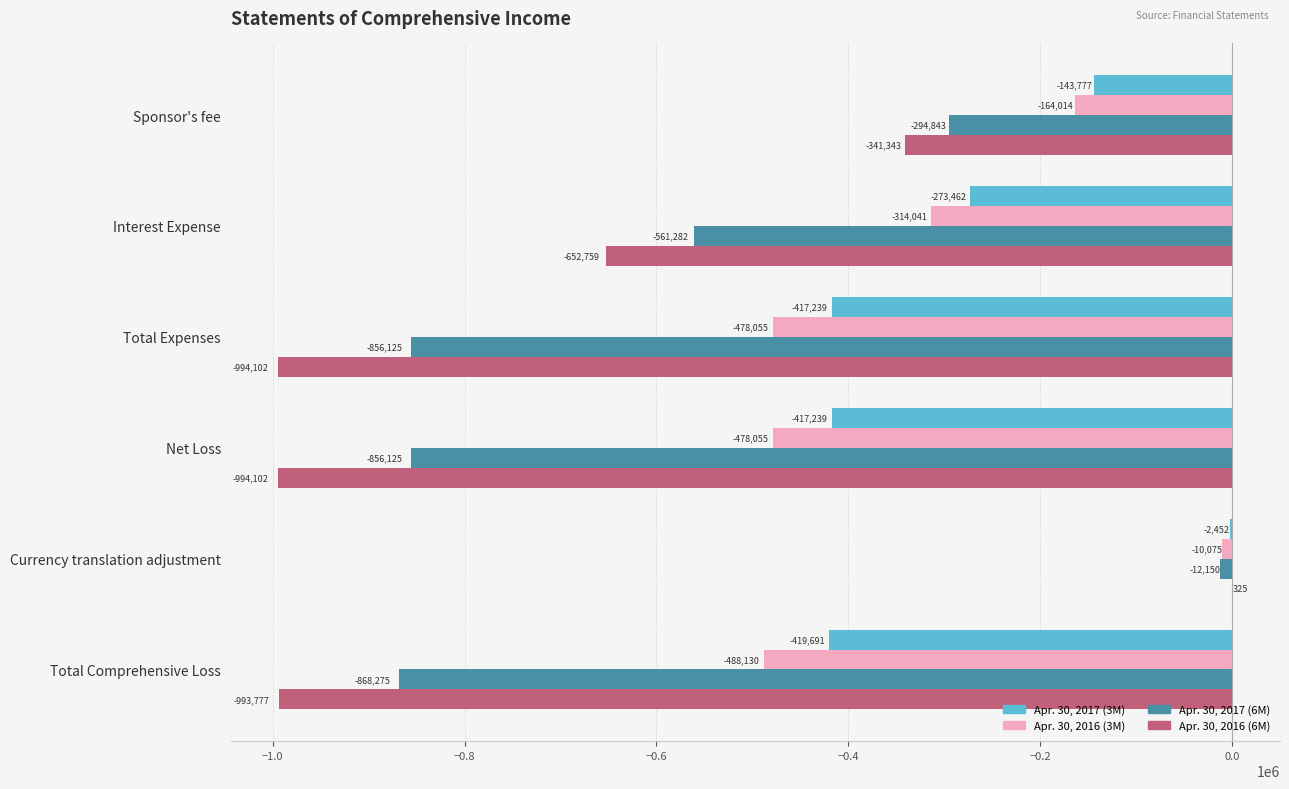

Is the value of Apr. 30, 2016 (3M) at Total Expenses greater than the value of Apr. 30, 2017 (3M) at Currency translation adjustment?

No